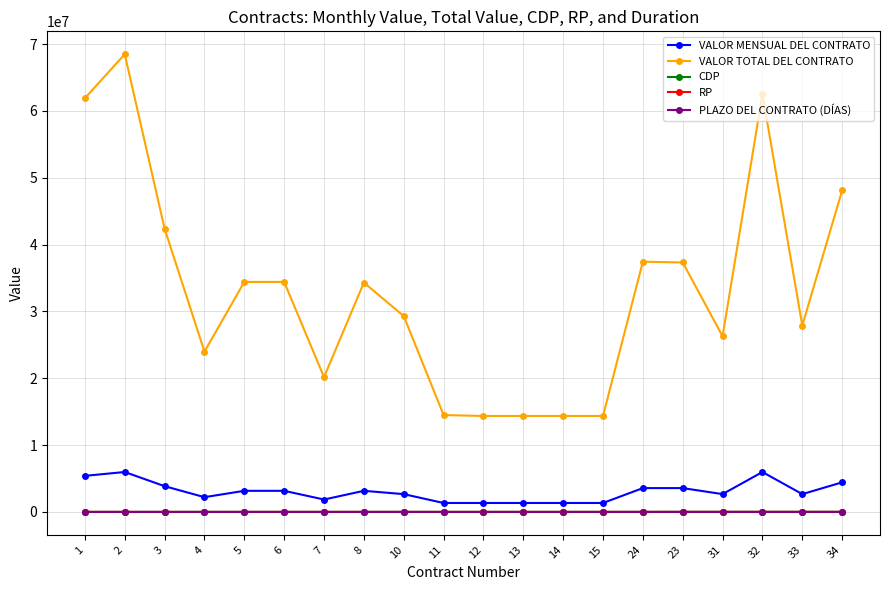

Which series changed the most between 13 and 23?

VALOR TOTAL DEL CONTRATO